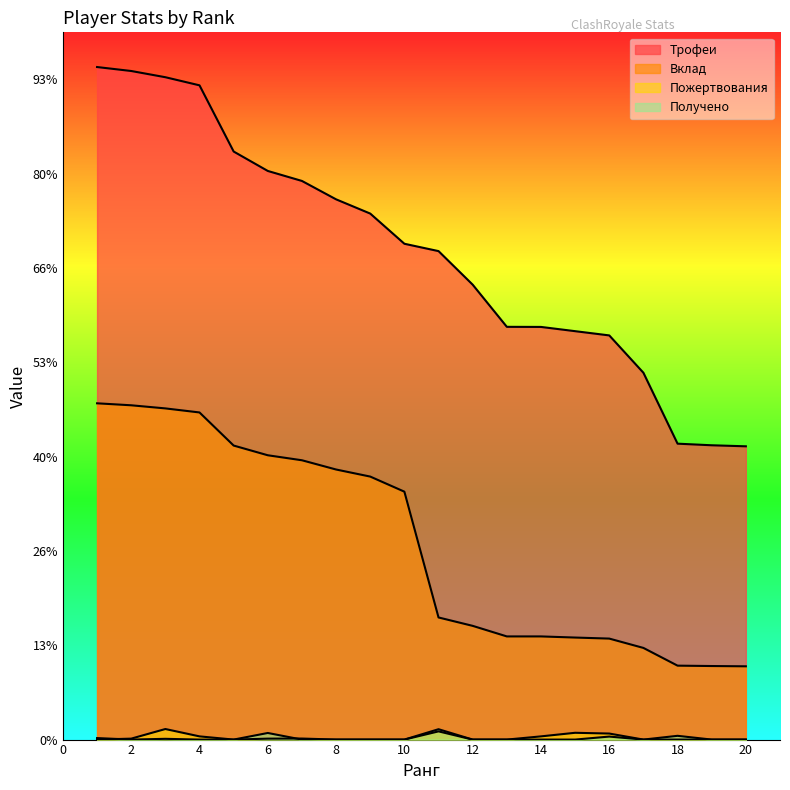

What is the difference between the second highest and second lowest values in the Вклад series?

2765